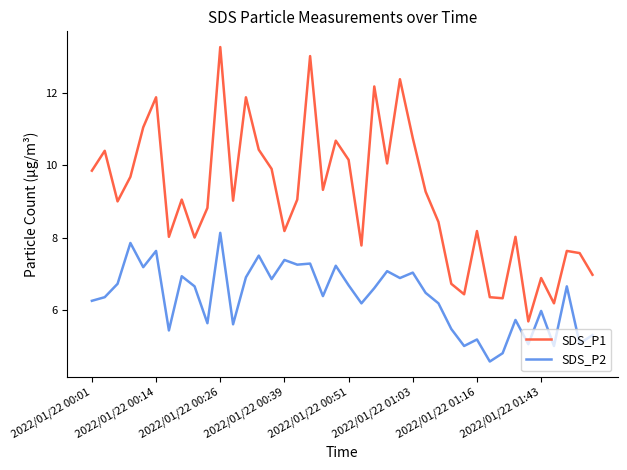

Which series has the largest range (max minus min)?

SDS_P1